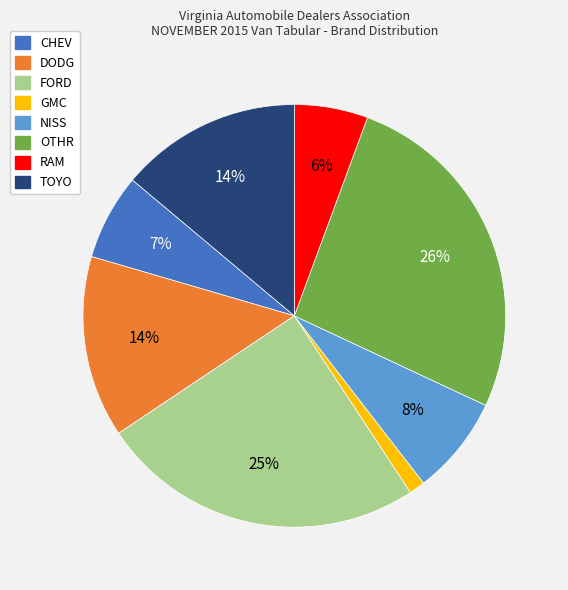

Which category has the biggest portion of the pie?

OTHR